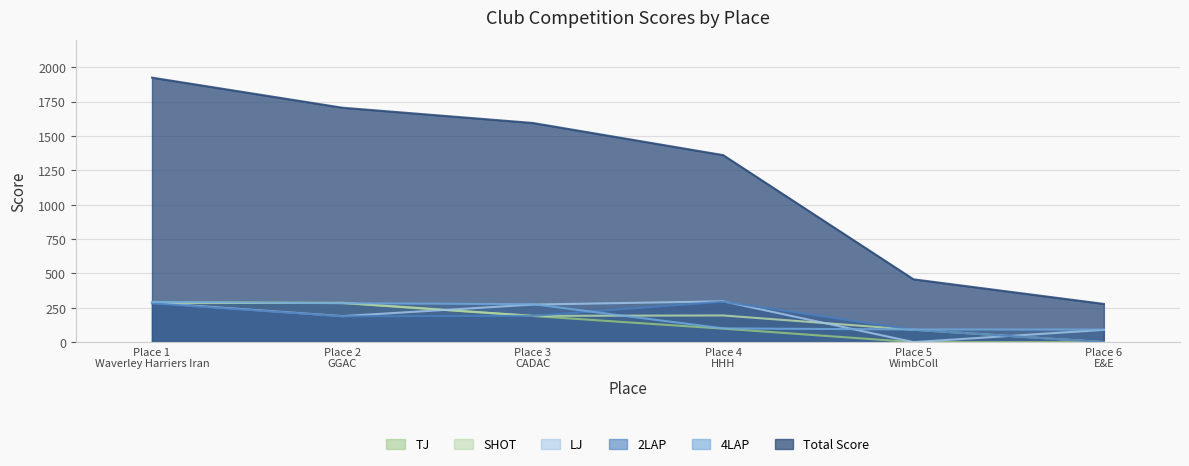

What is the greatest value displayed?

1925